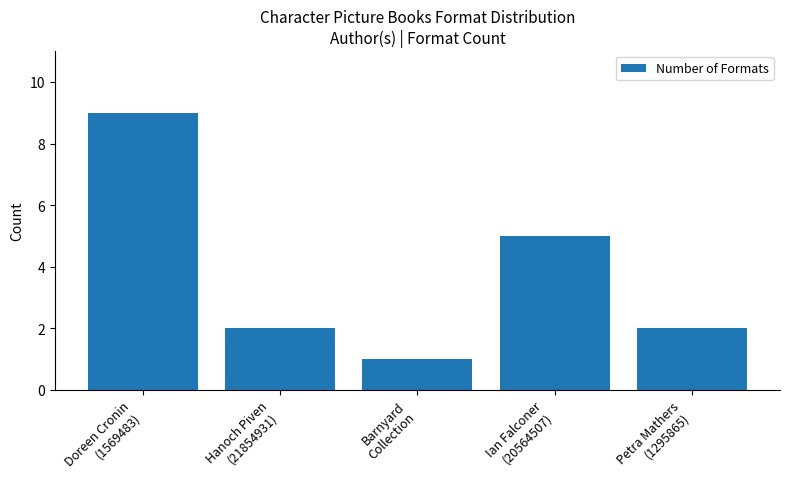

Where does the data first go above 2?

Doreen Cronin
(1569483)